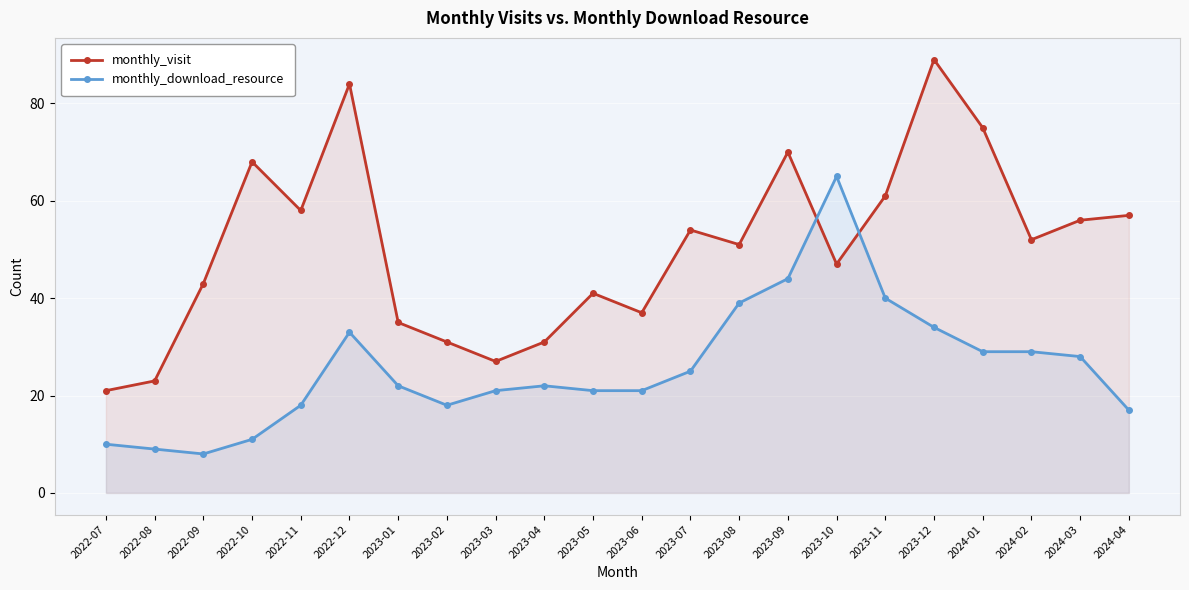

List the series in order of their peak value, lowest first.

monthly_download_resource, monthly_visit